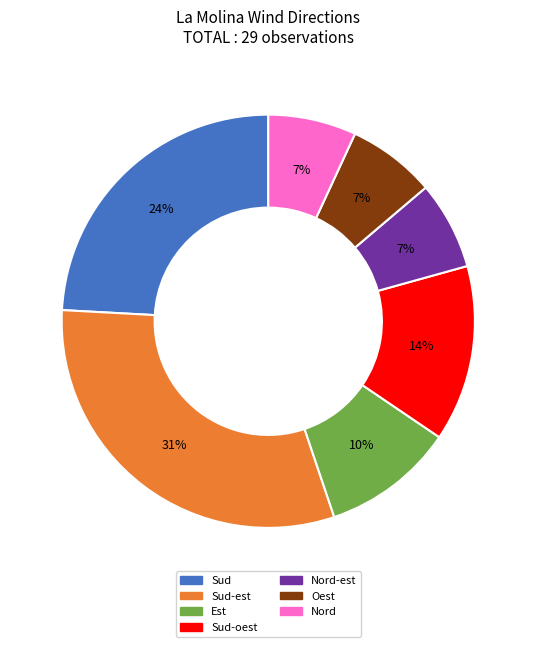

Is the sum of Oest and Est greater than half?

No